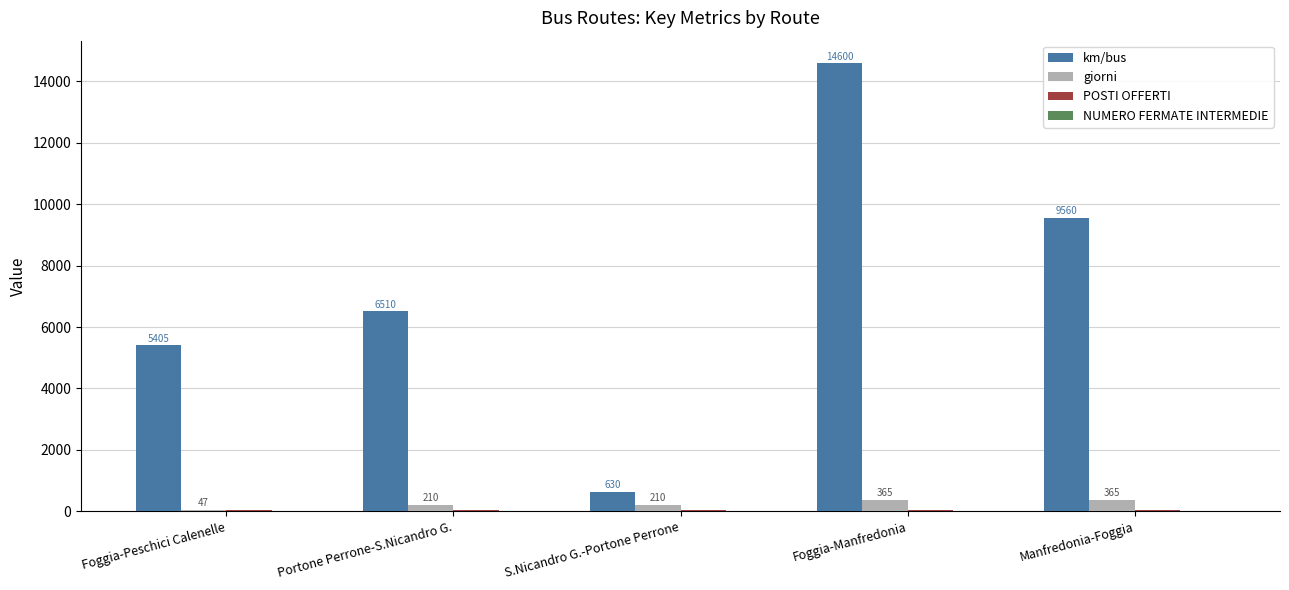

Are the bars horizontal?

No